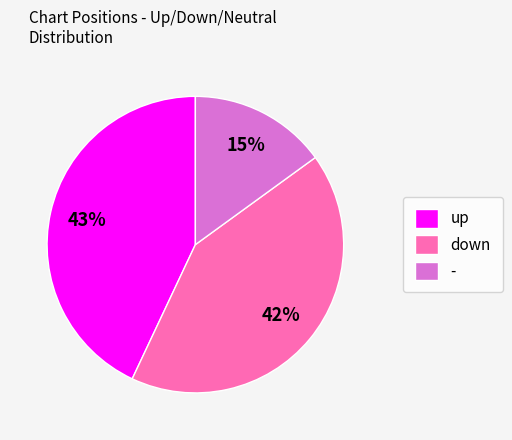

Is it true that - is 15% of the pie?

True